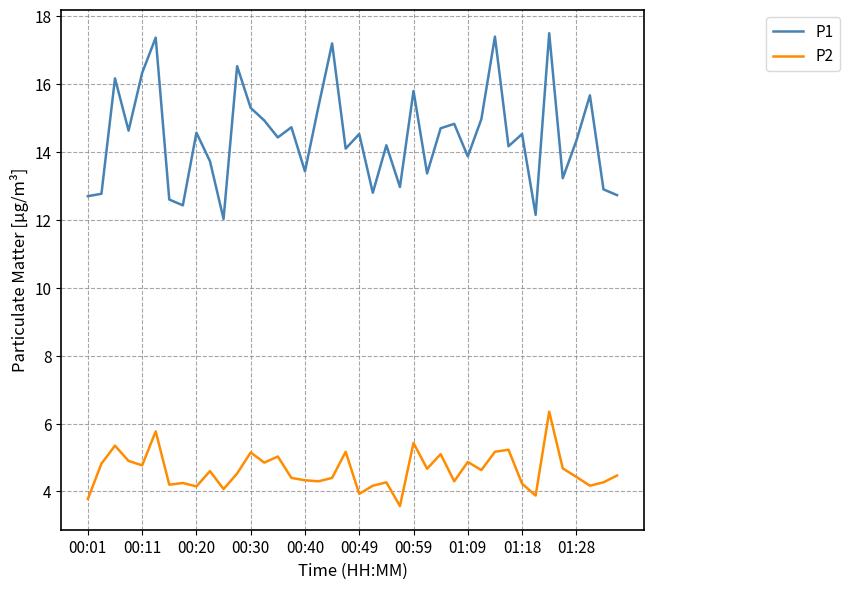

What is the minimum value for P2?

3.6